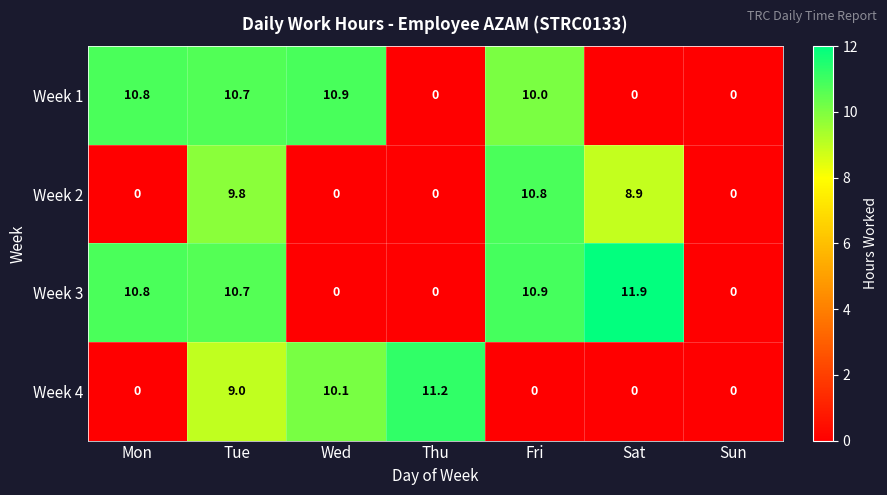

How many data points in Week 1 are less than 10?

3